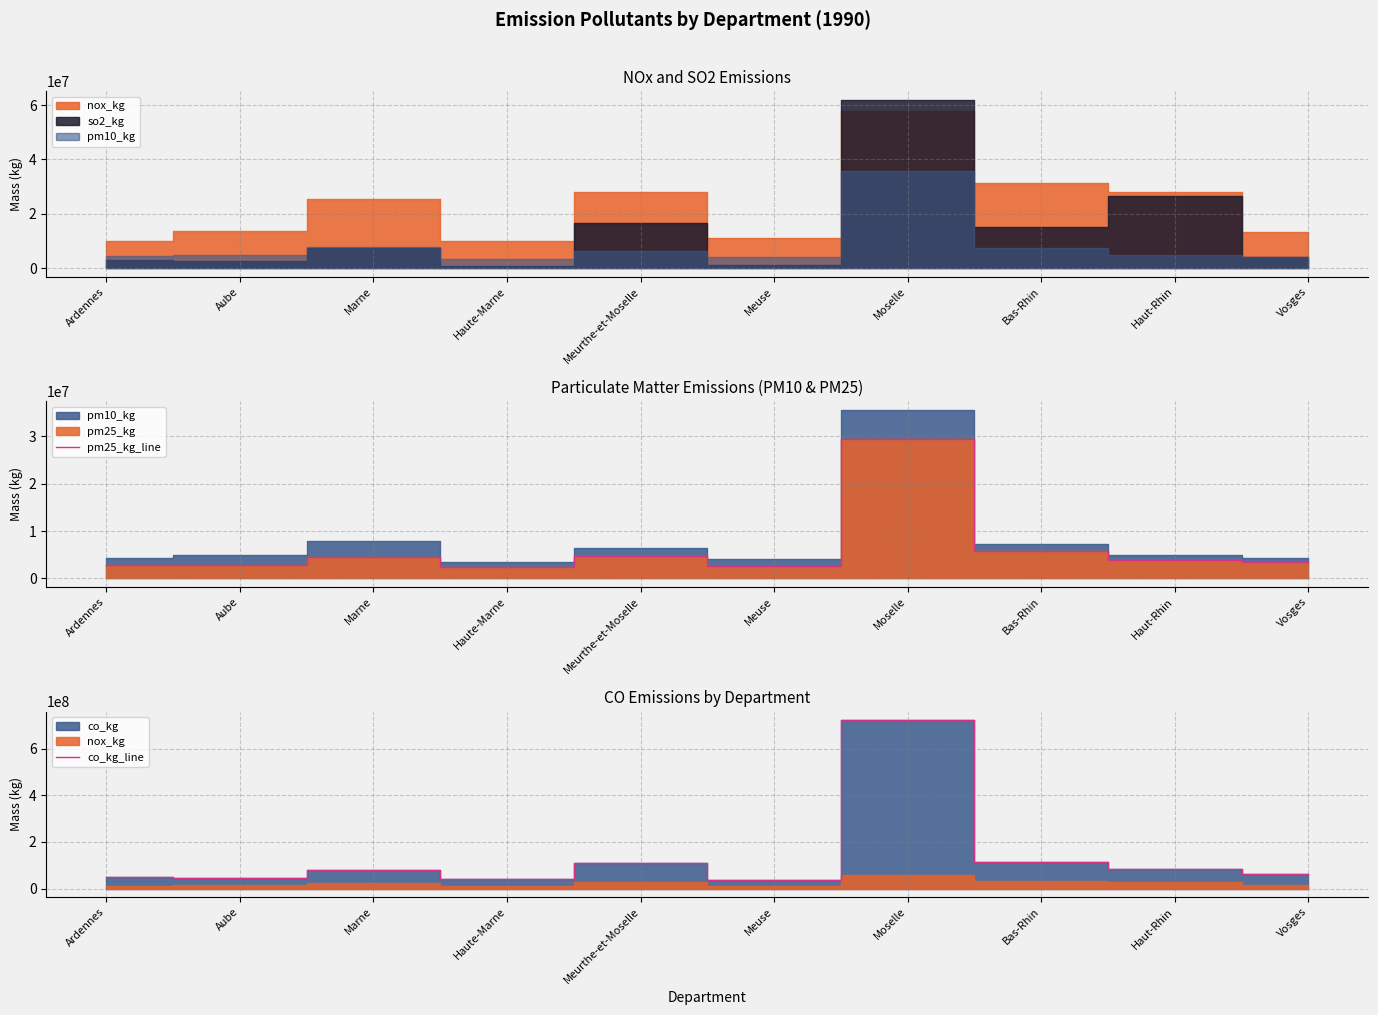

True or false: pm25_kg_line and co_kg_line intersect in this chart.

False